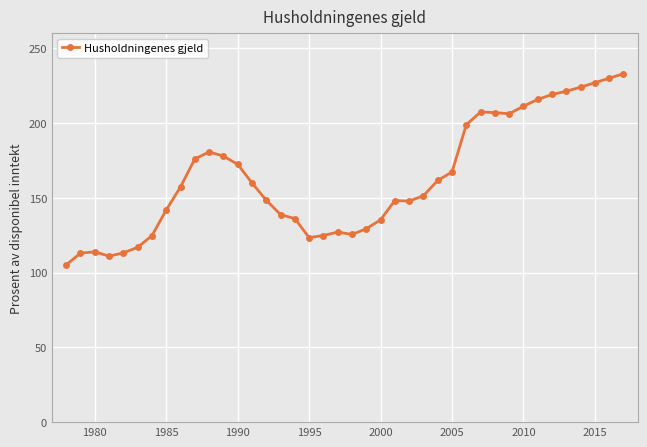

True or false: the data has more than 2 interior local peaks.

True